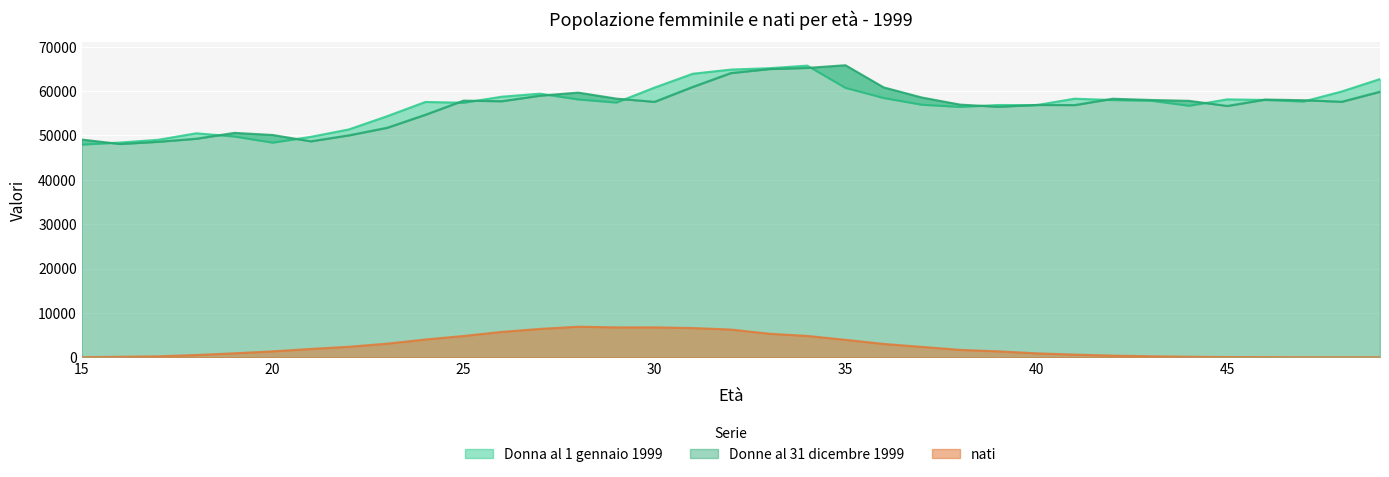

What are all the series names shown in the legend?

Donna al 1 gennaio 1999, Donne al 31 dicembre 1999, nati